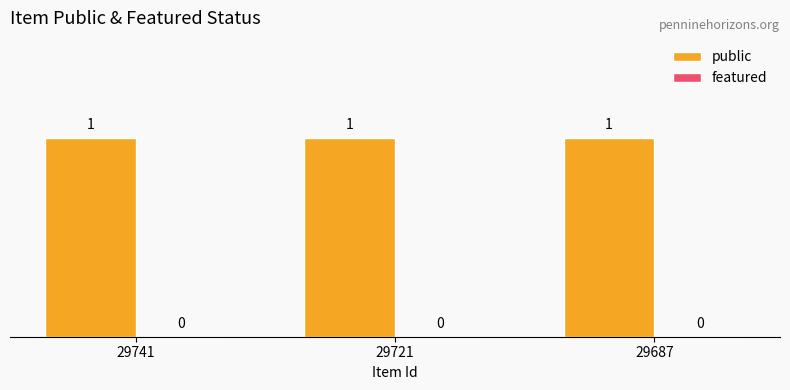

At which category is the sum across all series the highest?

29741